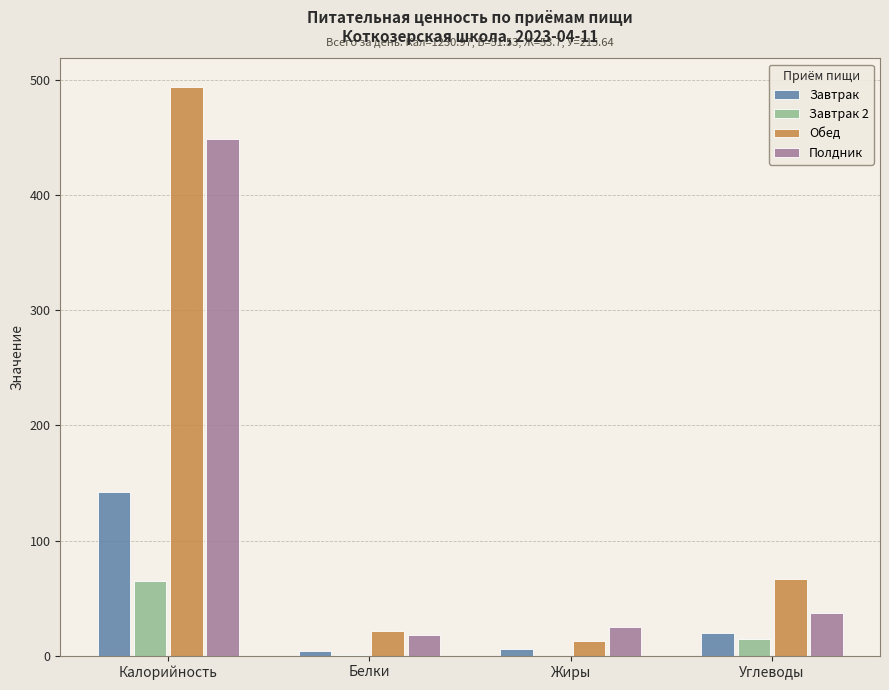

Which series changed the most between Белки and Углеводы?

Обед